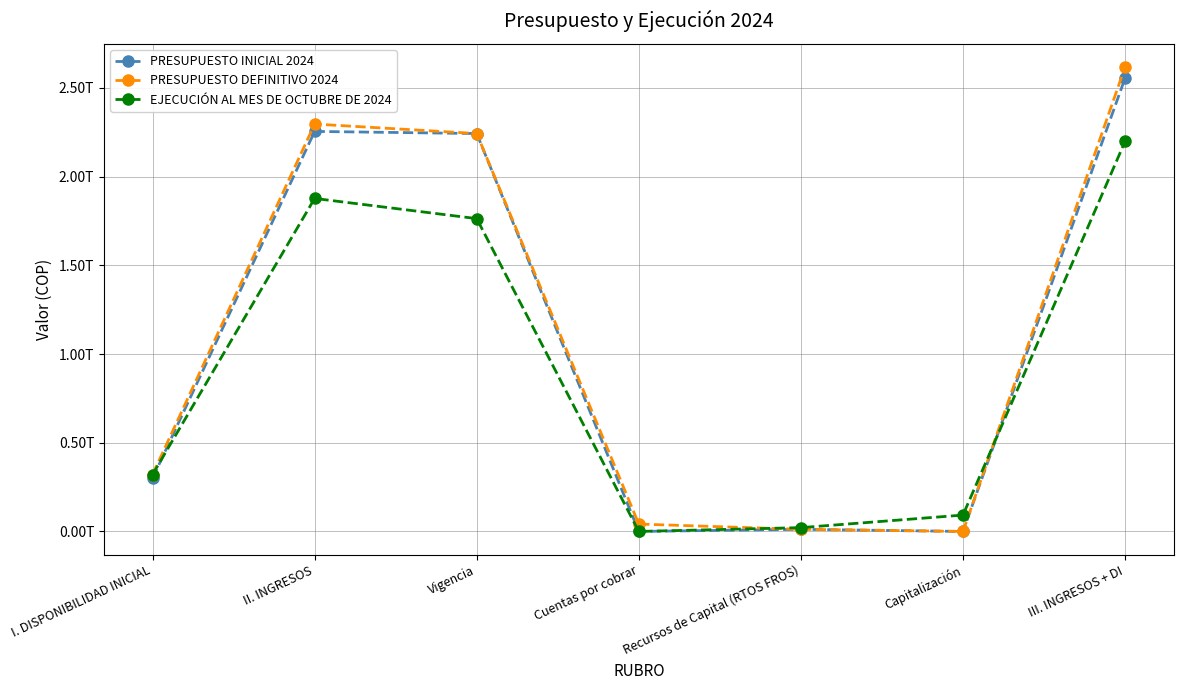

Is it true that EJECUCIÓN AL MES DE OCTUBRE DE 2024 equals 64729583375 at I. DISPONIBILIDAD INICIAL?

False